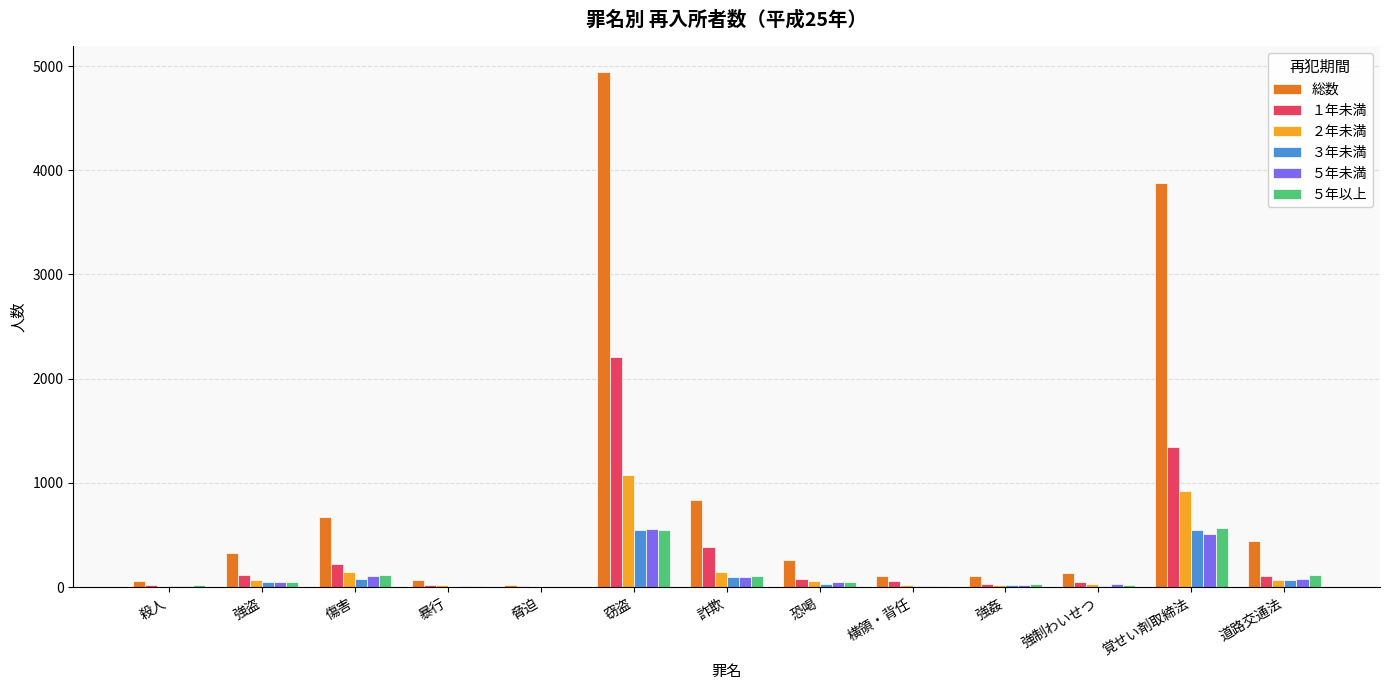

At which category is the sum across all series the highest?

窃盗